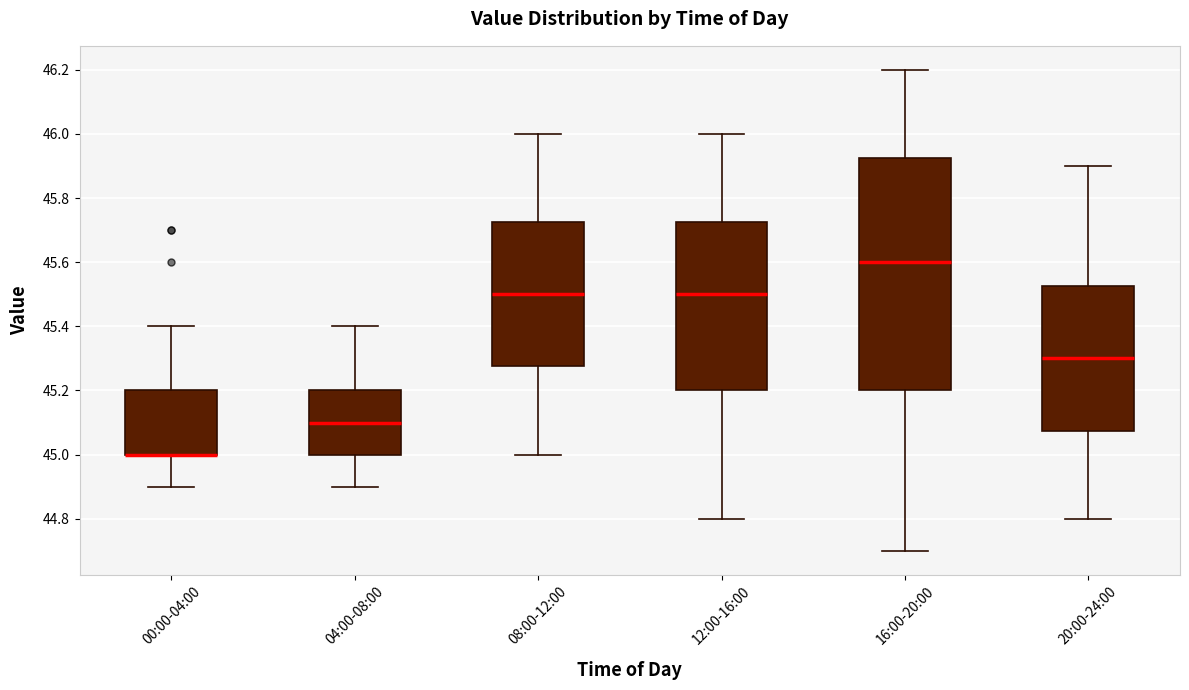

Where does the median line of the box for 12:00-16:00 sit on the y-axis? The values are not printed on the chart, so give them approximately, as read against the axis.

45.50